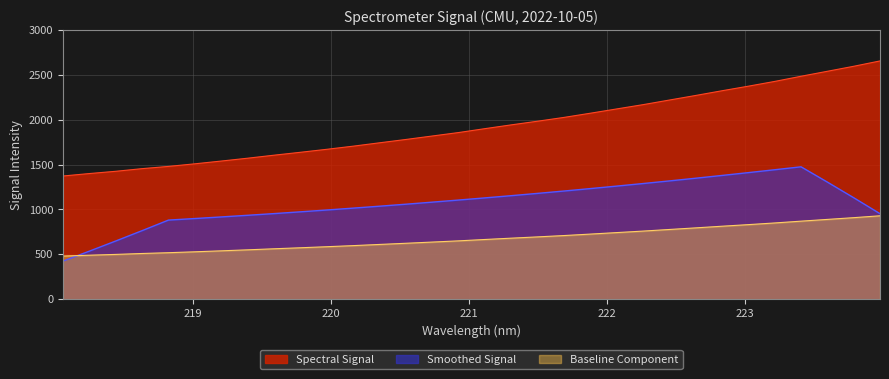

The value at 219.589 is 2167.7. True or false?

False